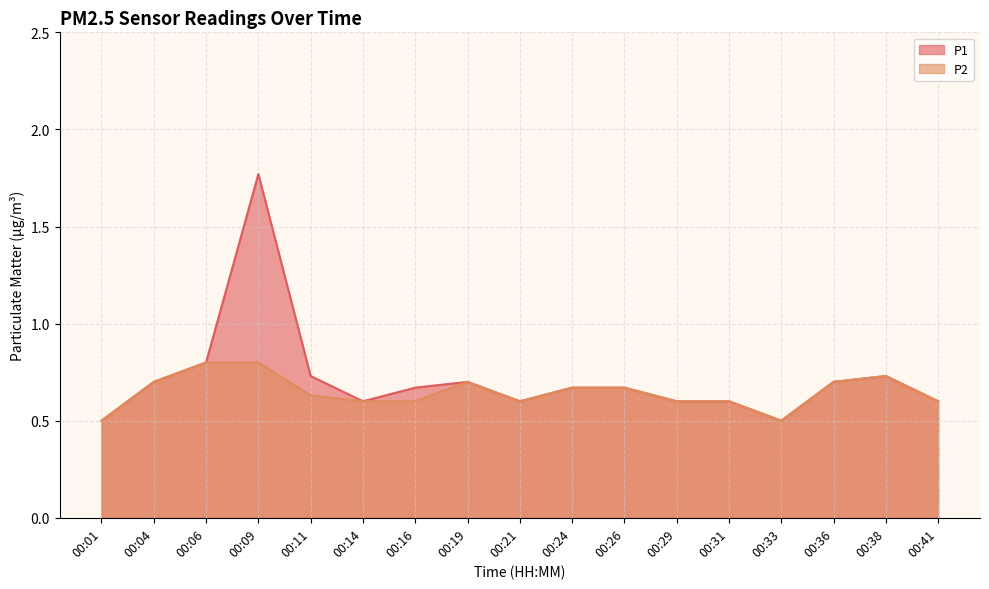

What is the total value across all series at 00:33?

1.0